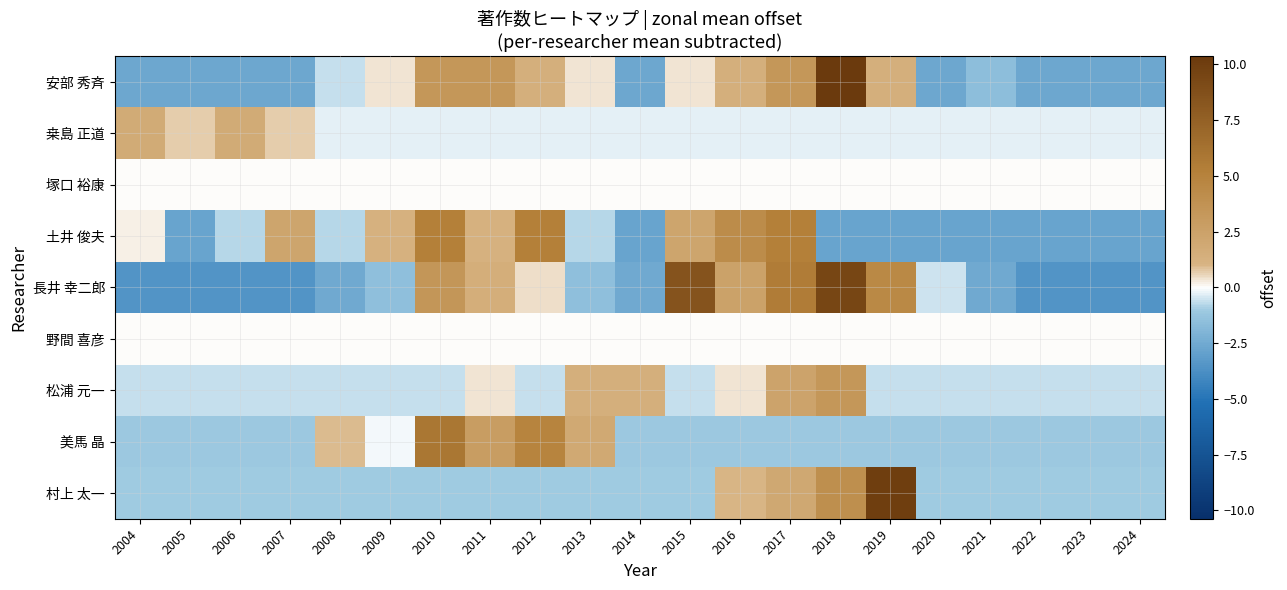

What is the maximum value shown in the chart?

10.4